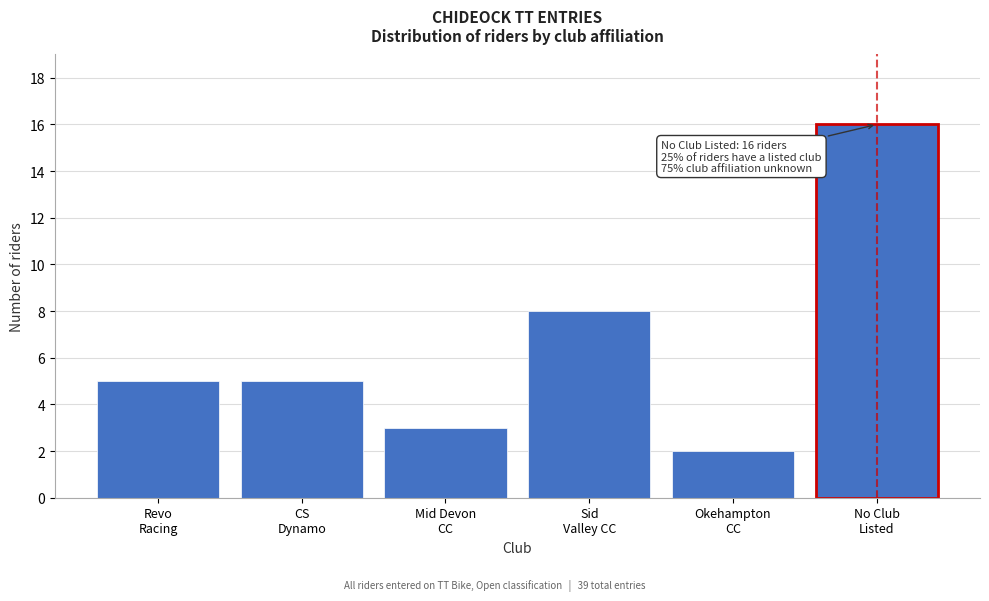

Reading left to right, extract all data points from this chart.

5	5	3	8	2	16